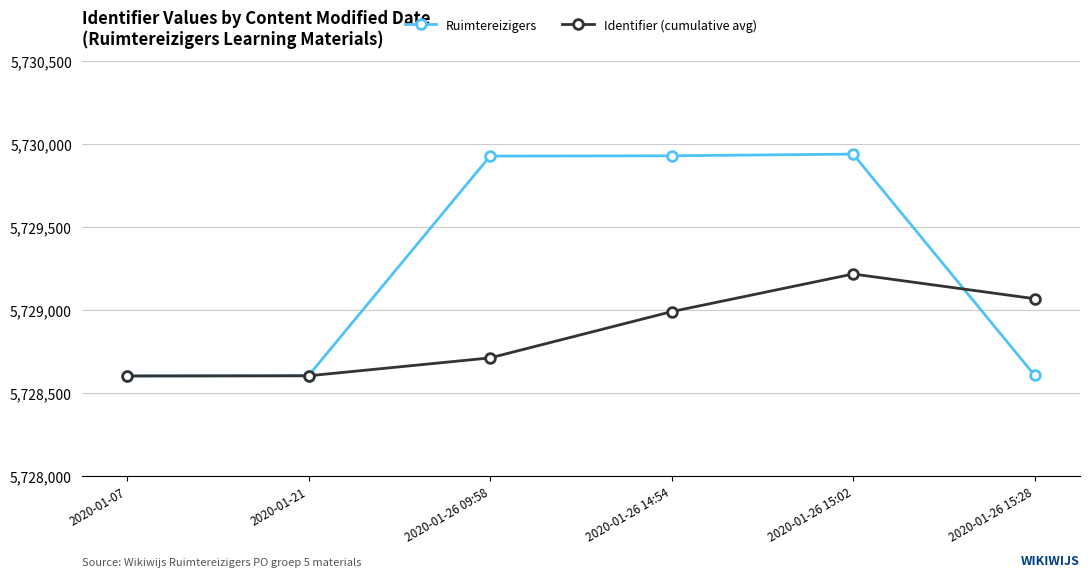

True or false: Ruimtereizigers has a value of 5728602 at 2020-01-07.

True